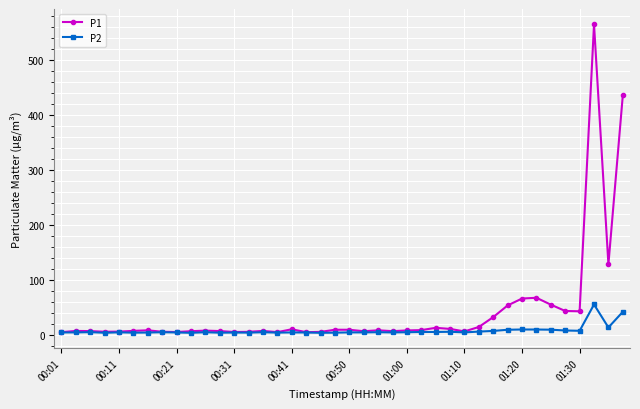

Which series has the largest total across all categories?

P1